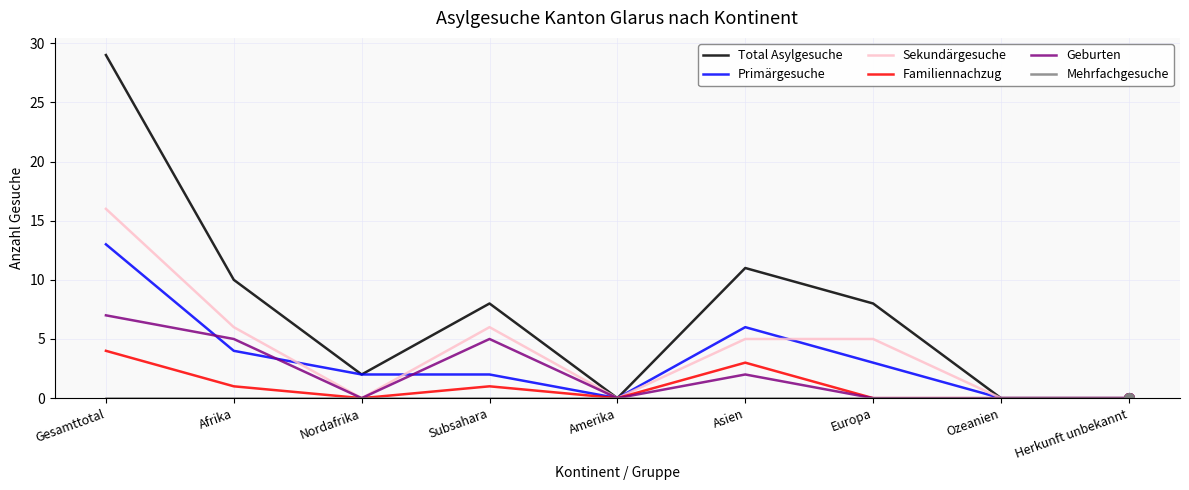

The value of Total Asylgesuche at Nordafrika is 2. True or false?

True